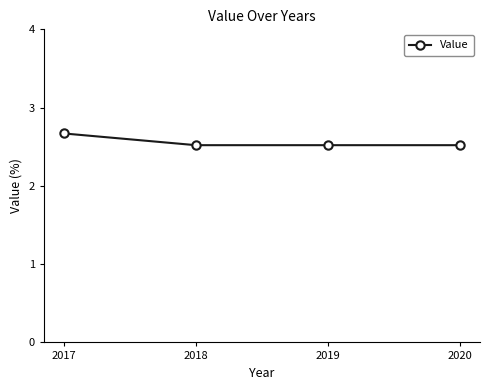

What is the maximum value shown in the chart?

2.7